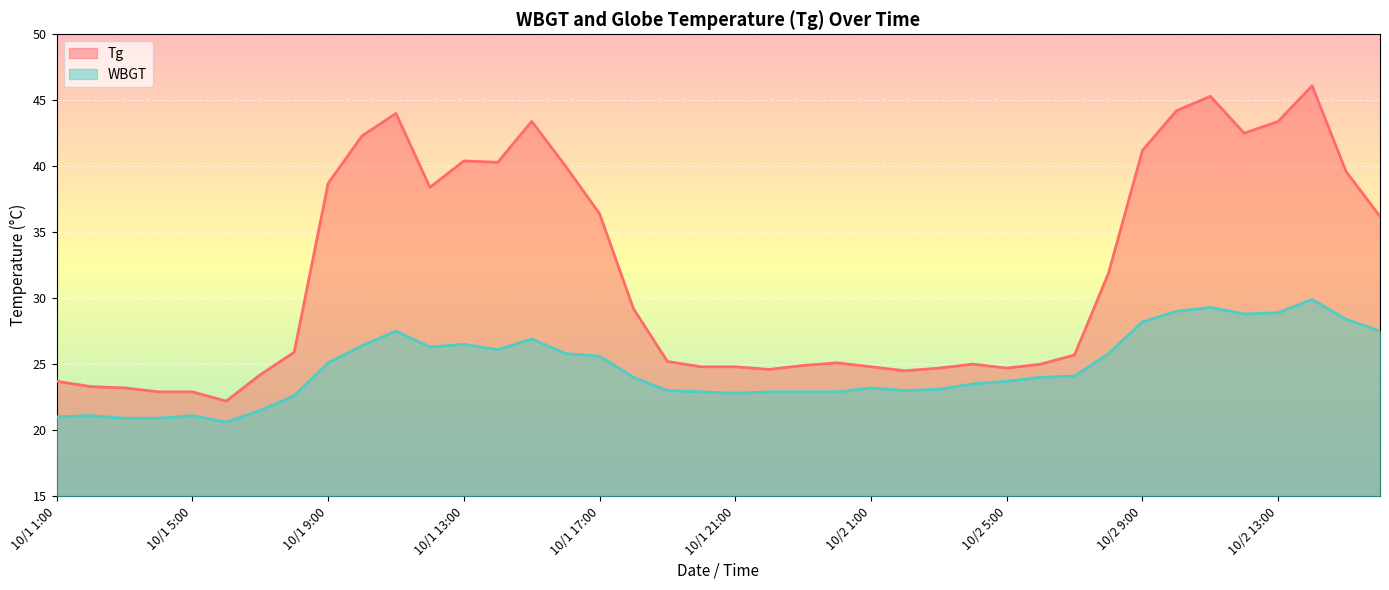

Reading left to right, transcribe all the data shown in this chart.

Tg: 23.7	23.3	23.2	22.9	22.9	22.2	24.2	25.9	38.7	42.3	44.0	38.4	40.4	40.3	43.4	40.0	36.4	29.2	25.2	24.8	24.8	24.6	24.9	25.1	24.8	24.5	24.7	25.0	24.7	25.0	25.7	31.9	41.2	44.2	45.3	42.5	43.4	46.1	39.6	36.2
WBGT: 21.0	21.1	20.9	20.9	21.1	20.6	21.5	22.6	25.1	26.4	27.5	26.3	26.5	26.1	26.9	25.8	25.6	24.0	23.0	22.9	22.8	22.9	22.9	22.9	23.2	23.0	23.1	23.5	23.7	24.0	24.1	25.8	28.2	29.0	29.3	28.8	28.9	29.9	28.4	27.5